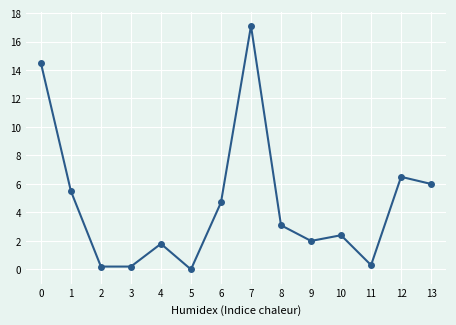

True or false: the data shows 2.8 at 4.

False